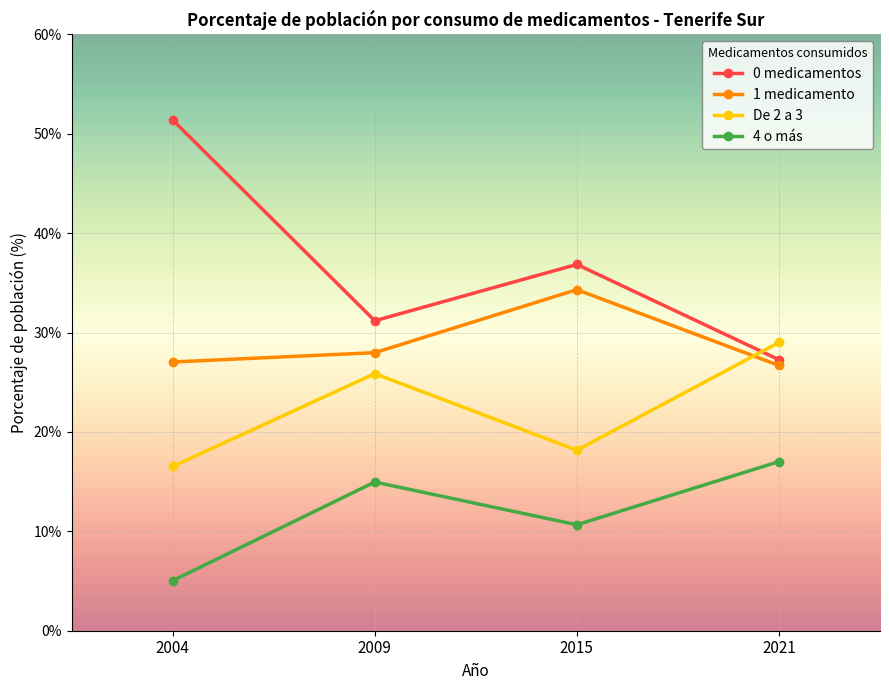

What is the value of the 1 medicamento point at the 4th from the left?

26.7